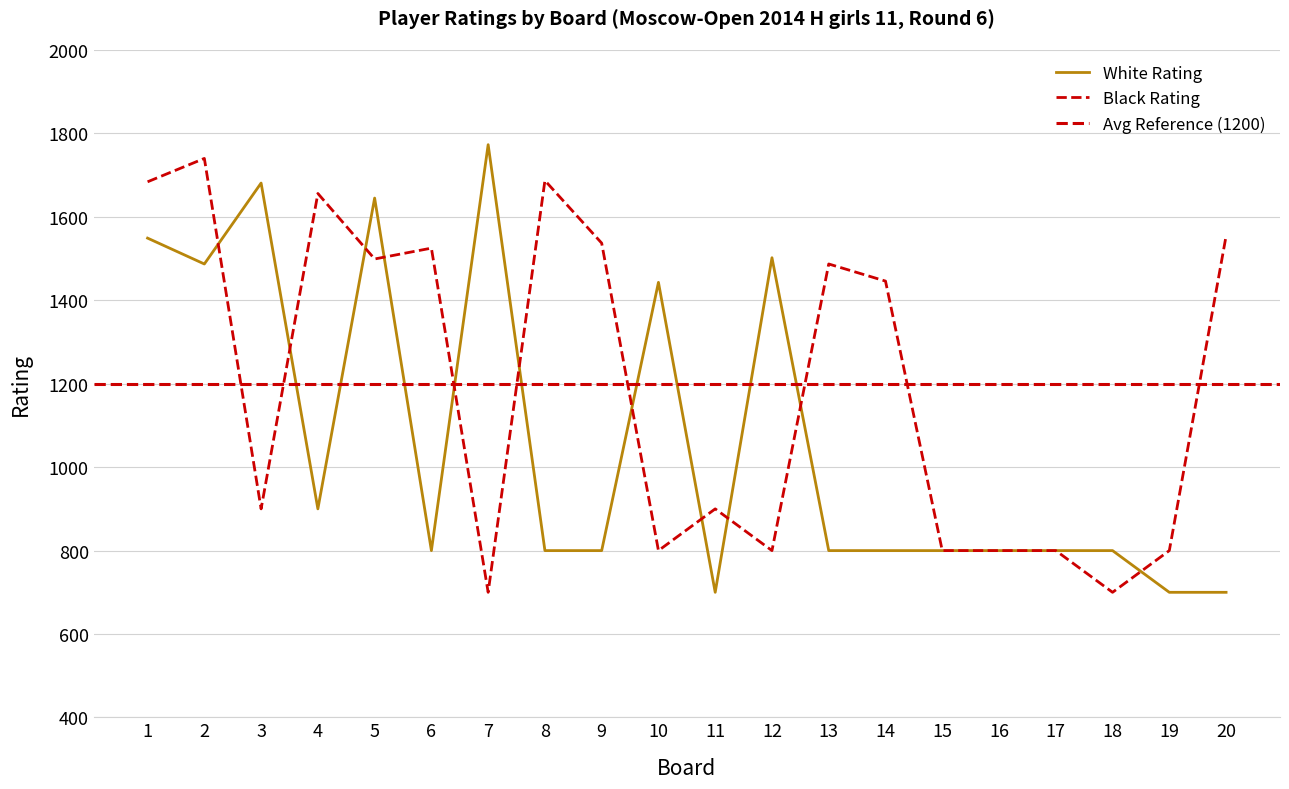

Which series changed the most between 9 and 19?

Black Rating